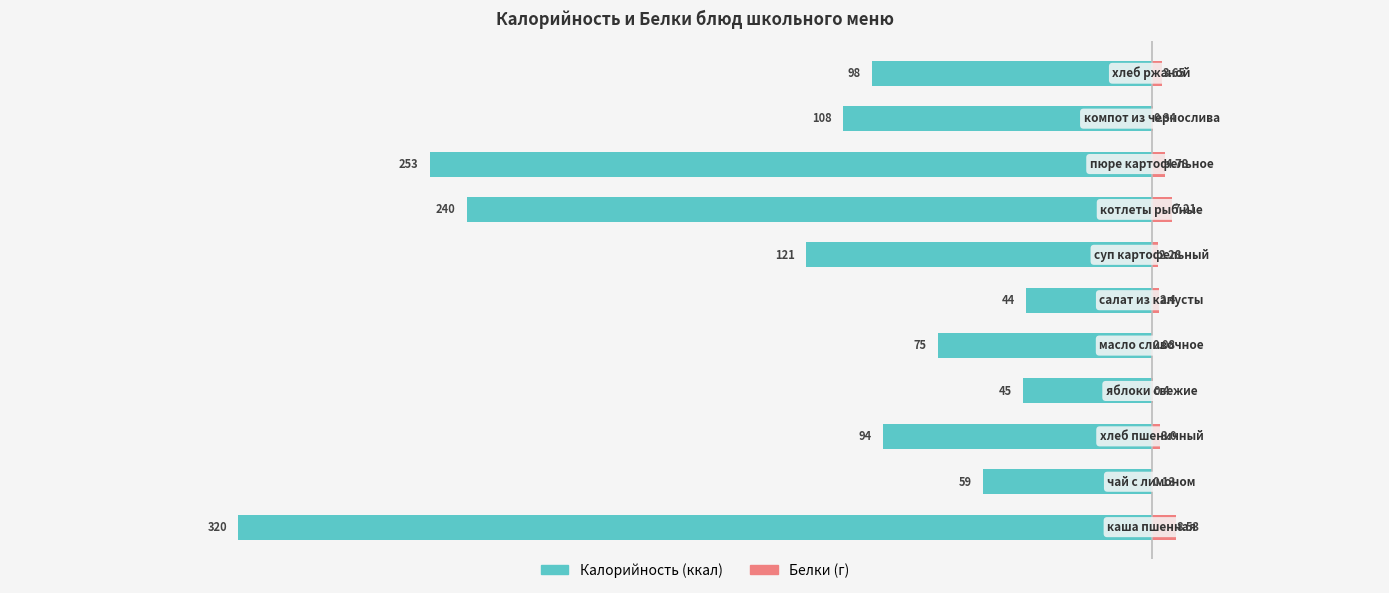

Reading left to right, what are all the values shown in this chart?

Калорийность: 0=-320.0	1=-59.0	2=-94.0	3=-45.0	4=-75.0	5=-44.0	6=-121.0	7=-240.0	8=-253.0	9=-108.0	10=-98.0
Белки: 0=8.5	1=0.1	2=3.0	3=0.4	4=0.1	5=2.4	6=2.3	7=7.2	8=4.8	9=0.3	10=3.6